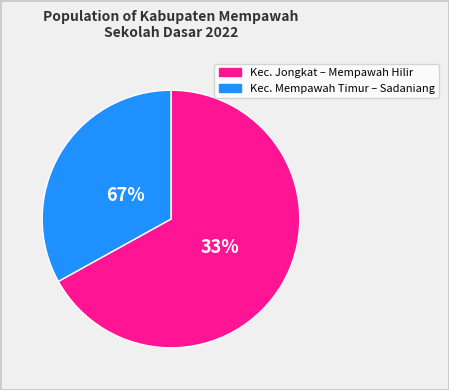

The Toho slice represents 16% of the pie. True or false?

False